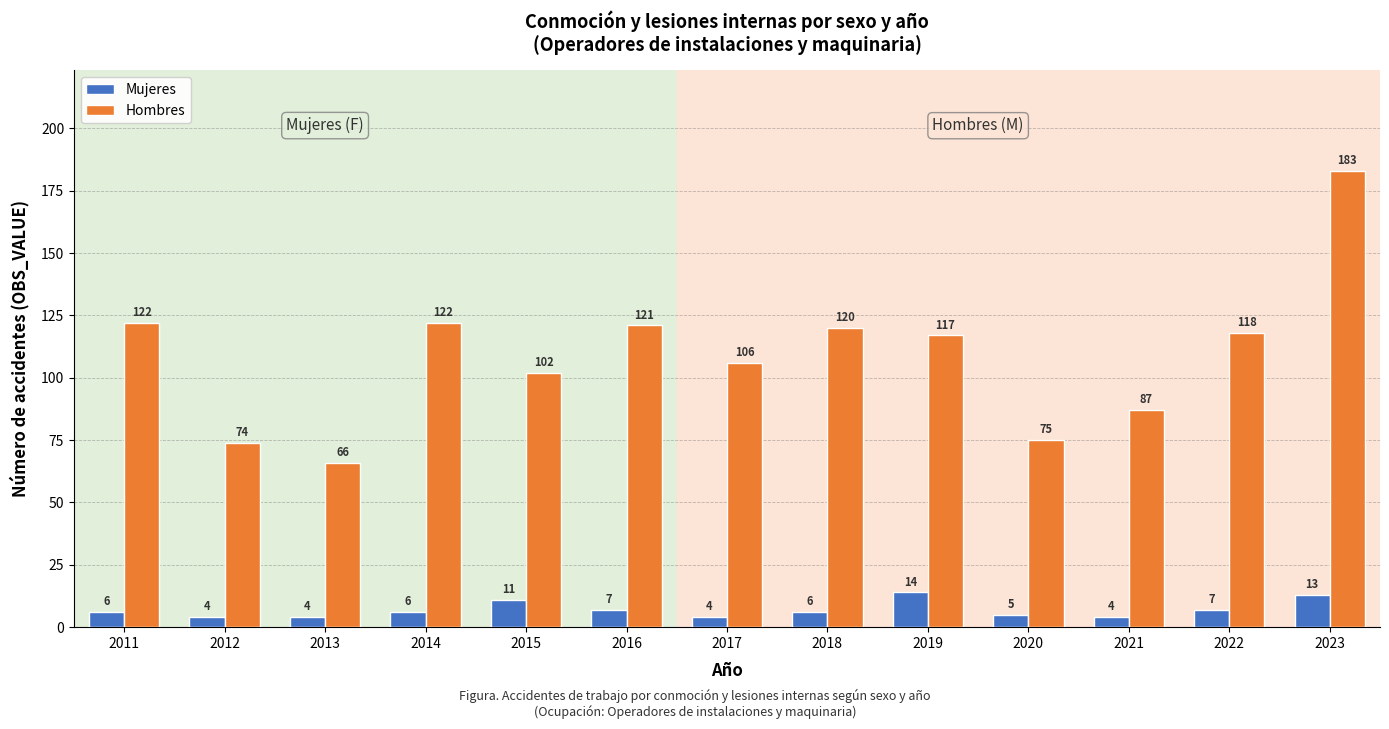

At how many categories does at least one series exceed 42?

13